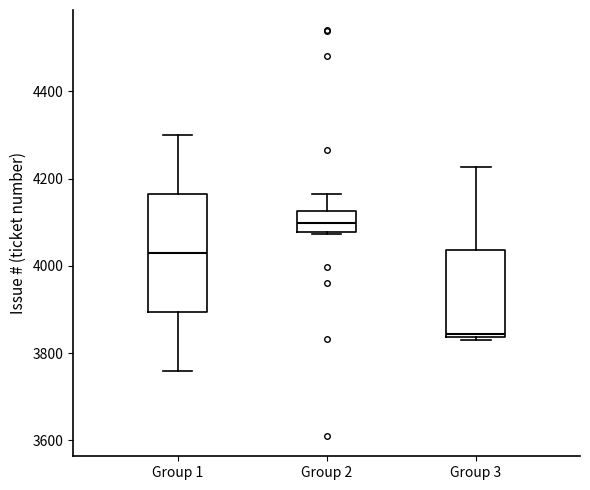

Where does the median line of the box for Group 2 sit on the y-axis? The values are not printed on the chart, so give them approximately, as read against the axis.

4100